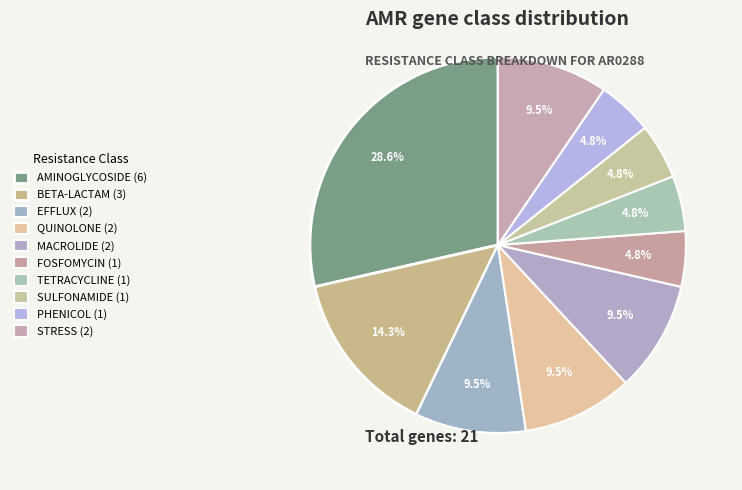

How many slices are in this pie chart?

10